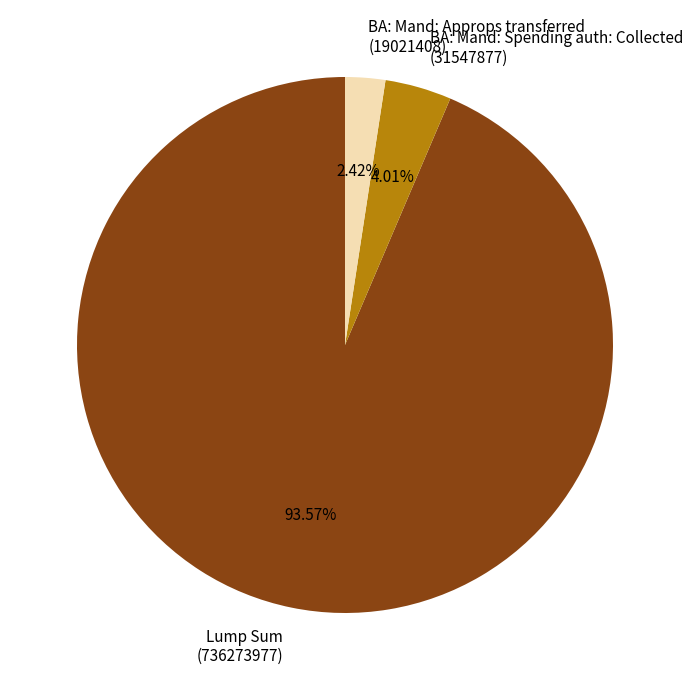

Is there any slice that represents more than half of the pie?

Yes